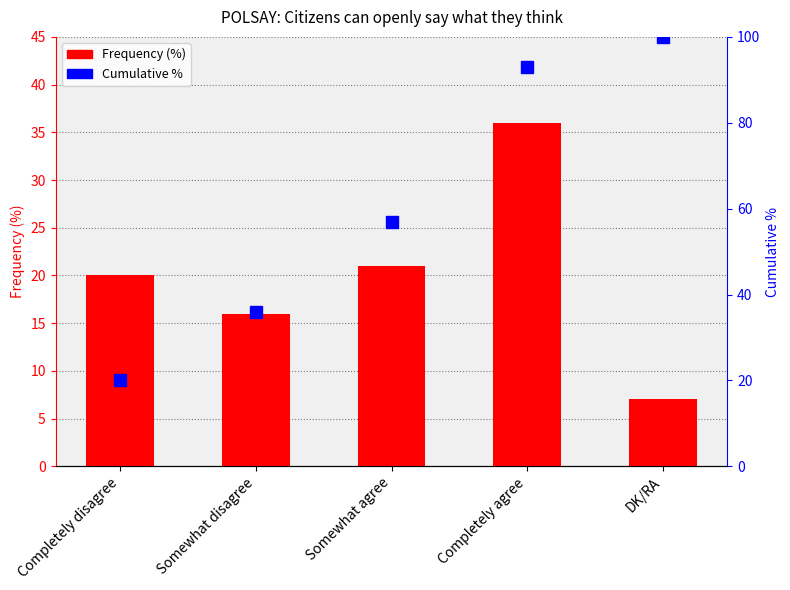

What is the maximum value for Cumulative %?

100